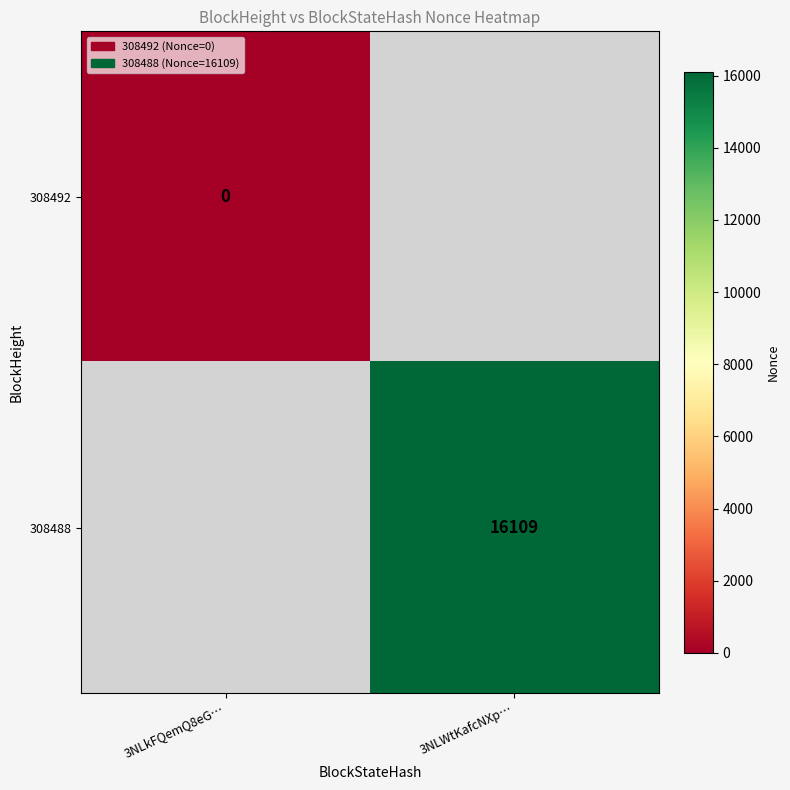

Is the value of 308492 at 3NLkFQemQ8eG… greater than the value of 308488 at 3NLWtKafcNXp…?

No